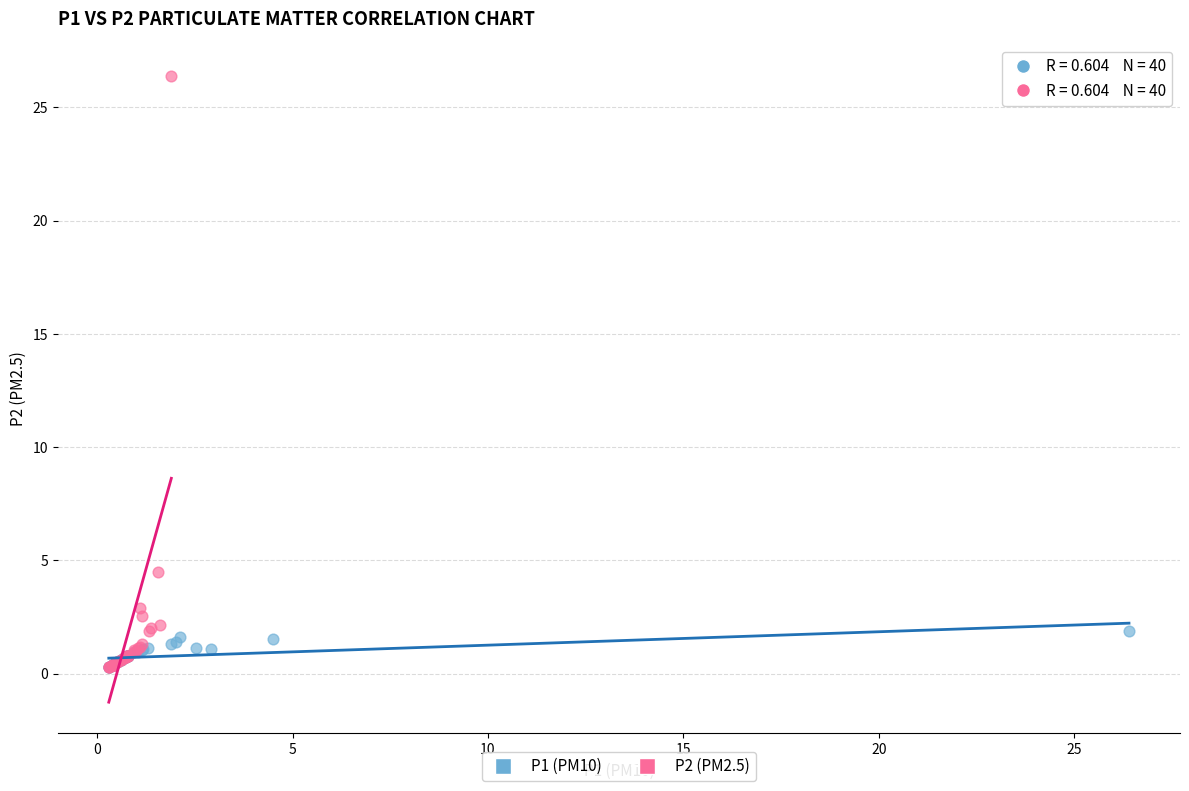

What are all the series names shown in the legend?

P1 (PM10), P2 (PM2.5)